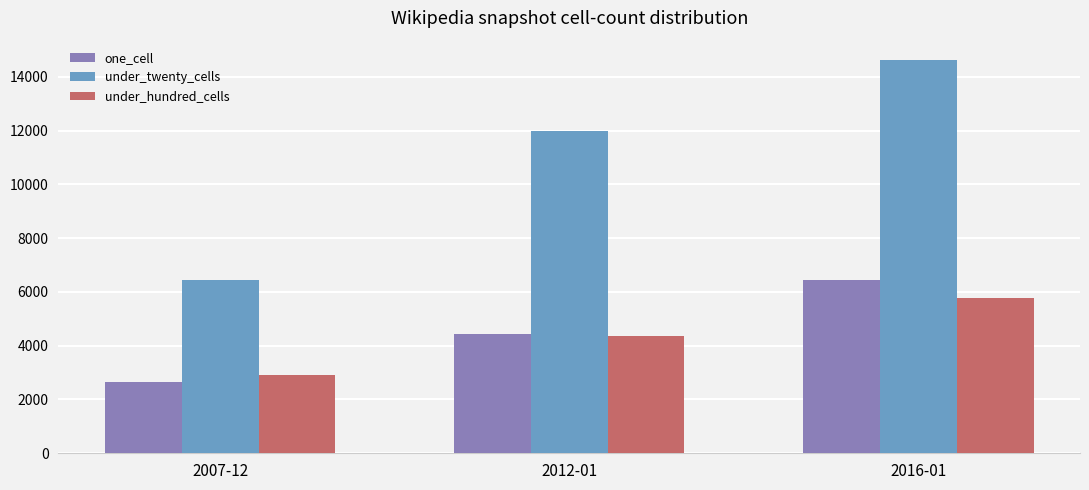

What is the value of the under_twenty_cells bar at the 1st from the left?

6457